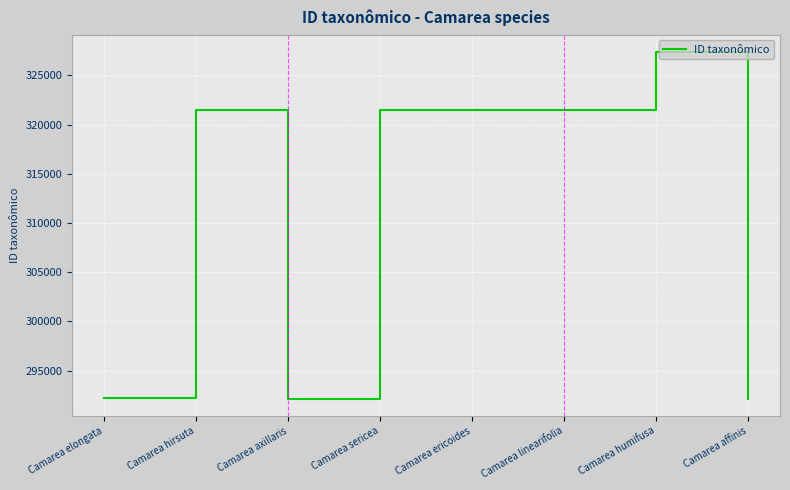

What is the greatest value displayed?

327389